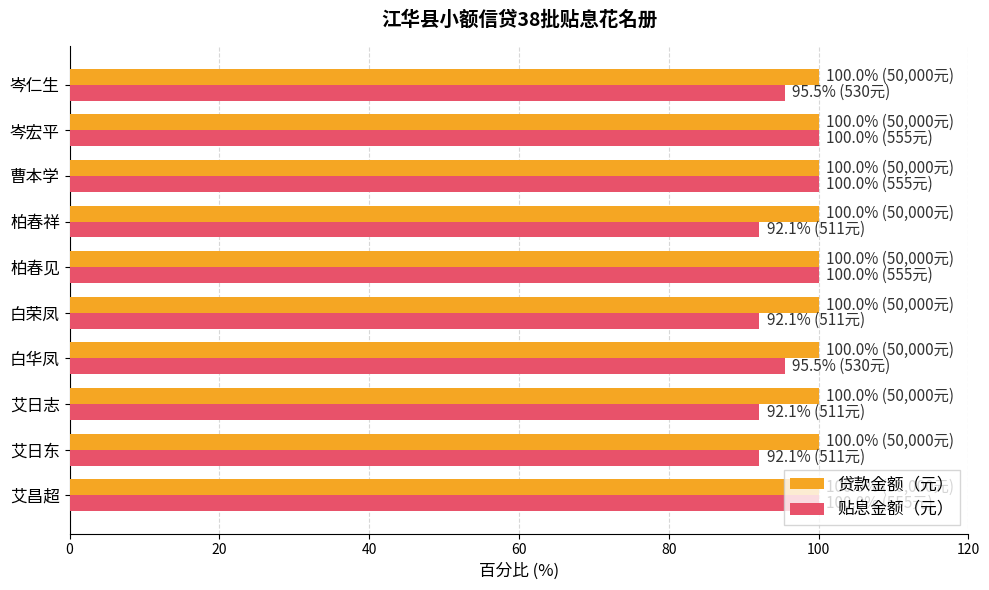

Is it true that 贴息金额（元） equals 92.1 at 艾日东?

True